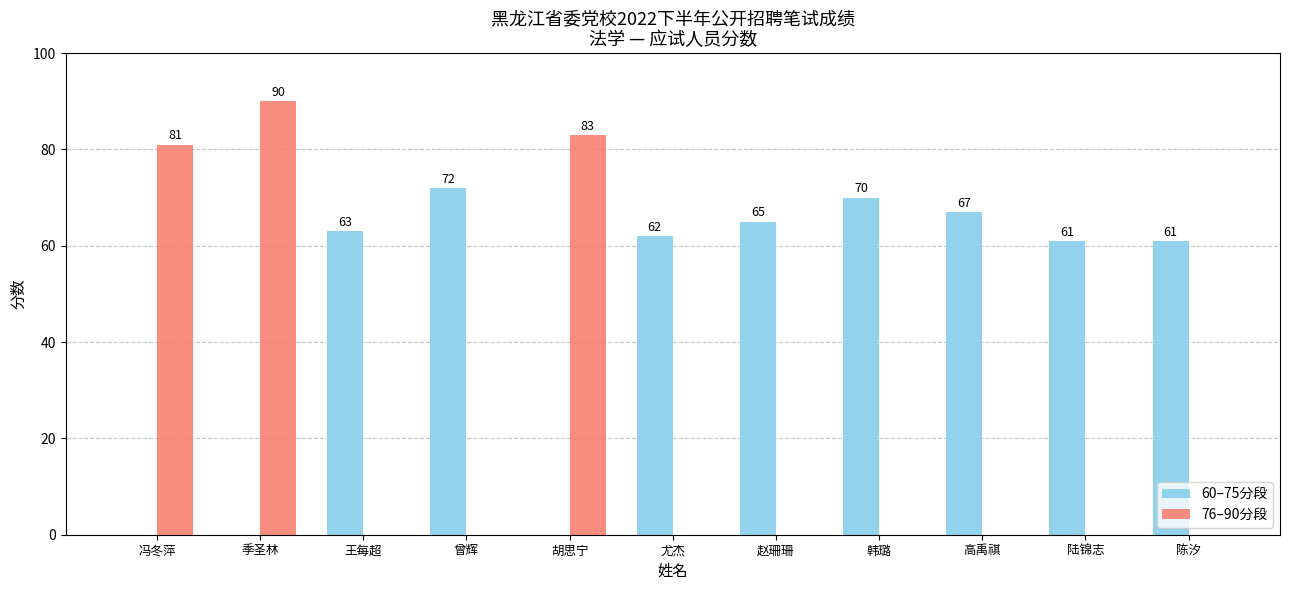

True or false: 76–90分段 has a value of 0 at 王每超.

True